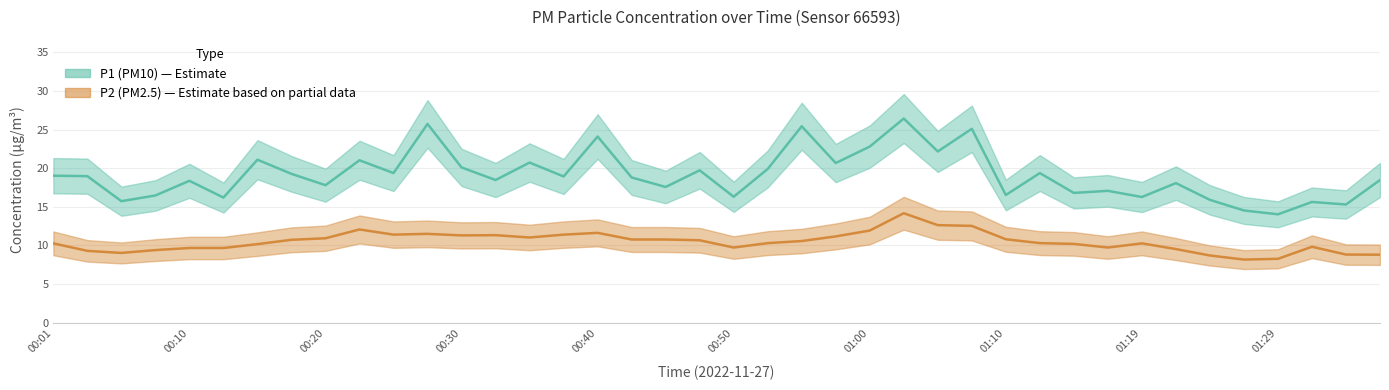

What is the difference between the maximum and second lowest values in the P2 series?

5.9